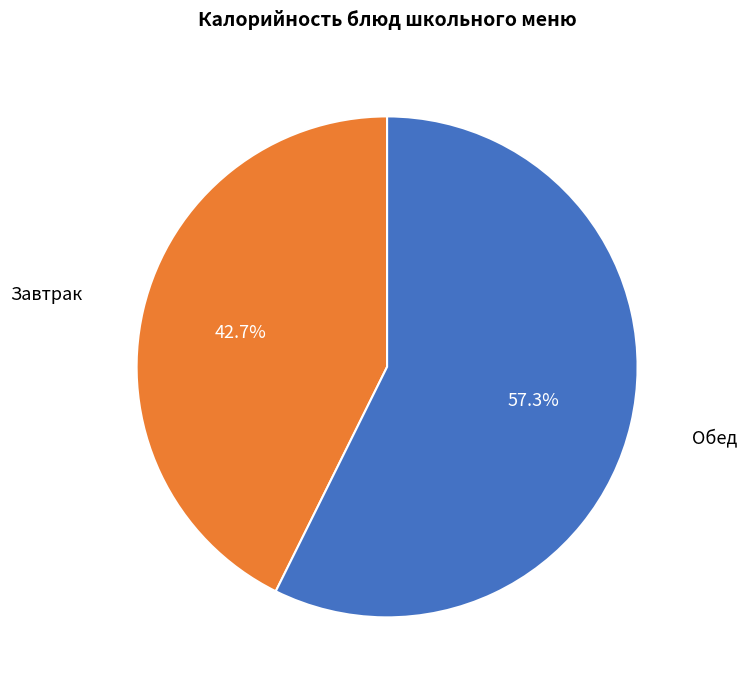

Is there a majority slice in this chart?

Yes